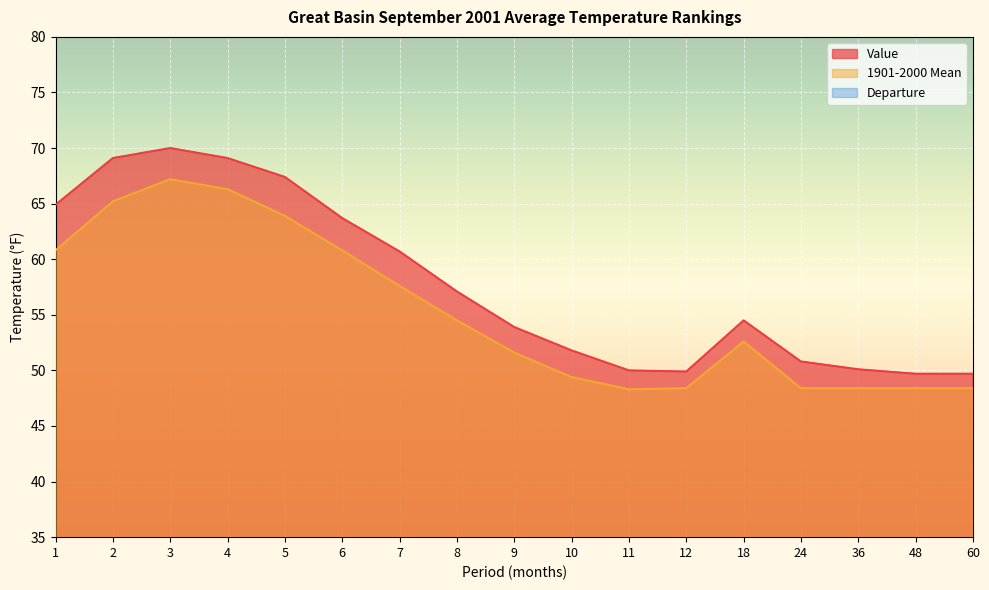

At which label does Departure first exceed 2?

1